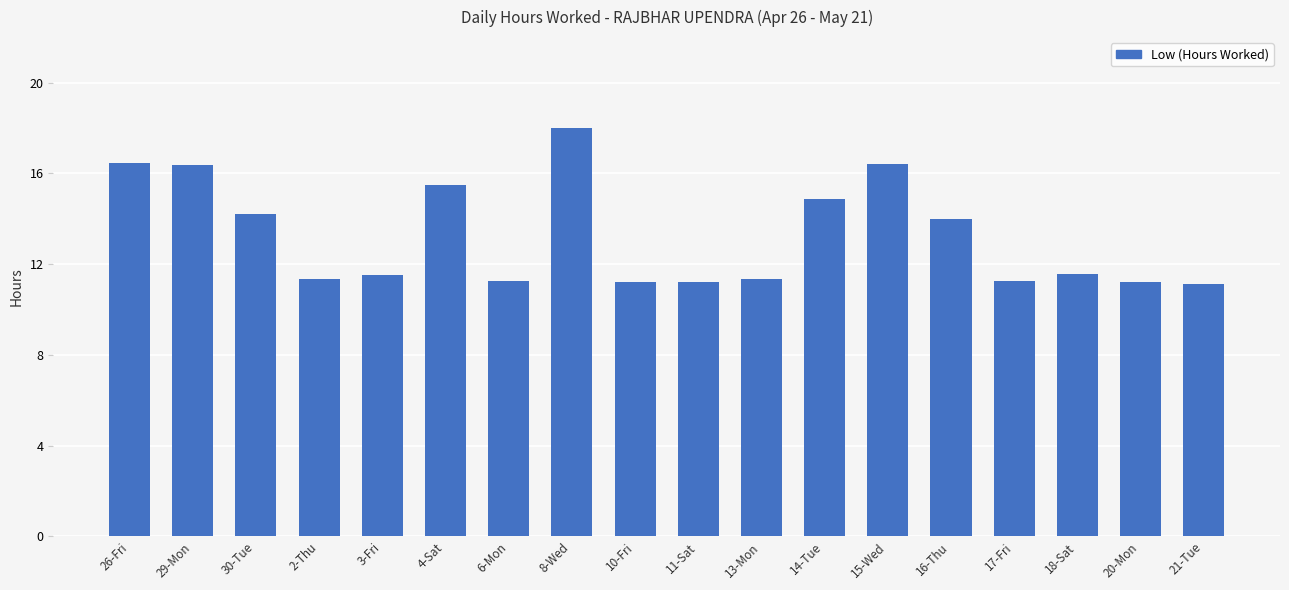

Are the bars grouped side by side (vs. stacked)?

No